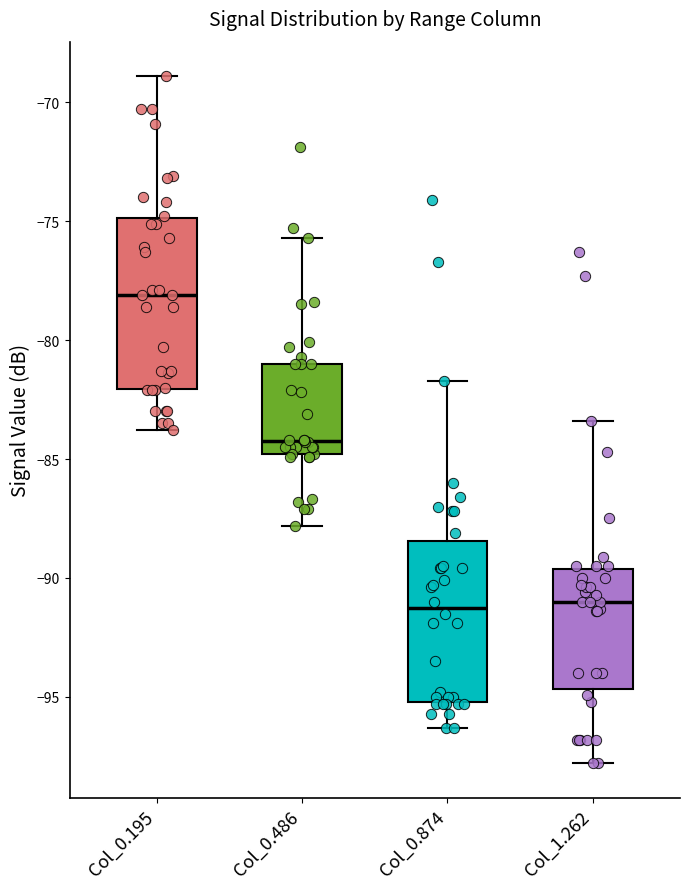

Reading left to right, transcribe this box plot: for each box, give where its median line is, the range the box spans, and where its two whiskers end, as read against the y-axis. The values are not printed on the chart, so give them approximately, as read against the axis.

Col_0.195: median -78.0, box -82.0 to -75.0, whiskers -84.0 to -69.0
Col_0.486: median -84.0, box -85.0 to -81.0, whiskers -88.0 to -75.5
Col_0.874: median -91.0, box -95.0 to -88.5, whiskers -96.5 to -81.5
Col_1.262: median -91.0, box -94.5 to -89.5, whiskers -98.0 to -83.5